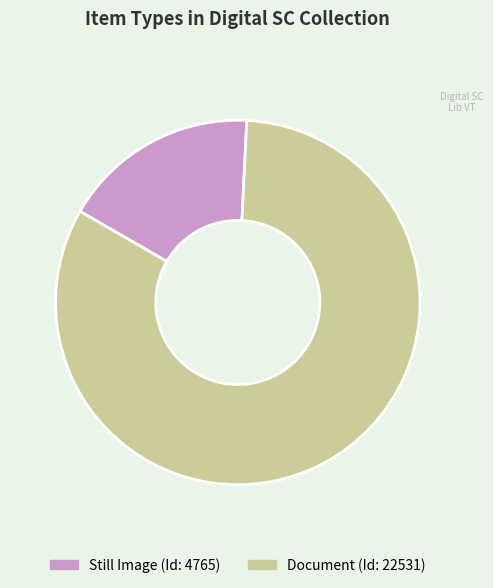

Is there any slice that represents more than half of the pie?

Yes